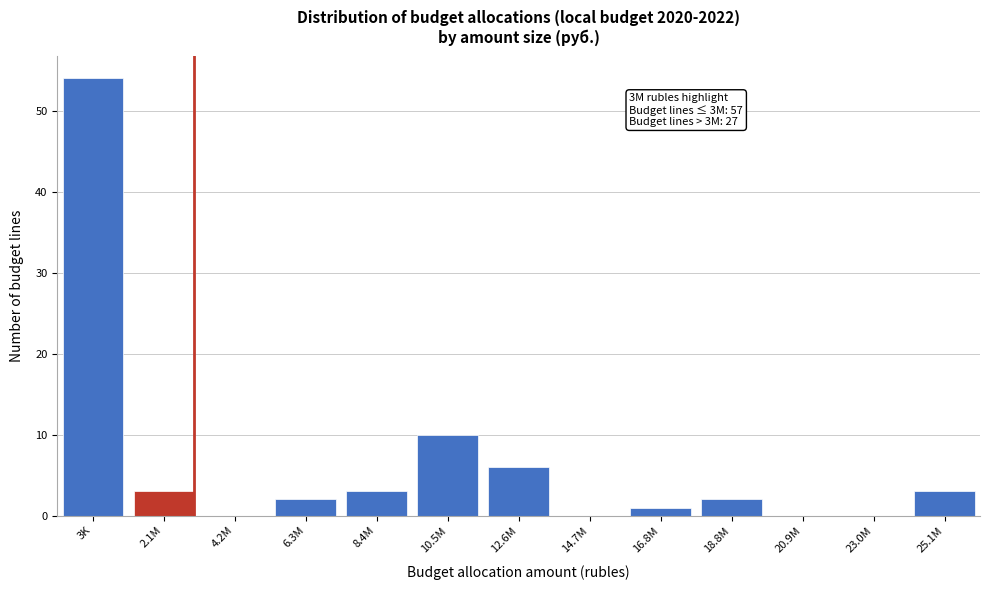

Reading left to right, transcribe all the data shown in this chart.

3K=54	2.1M=3	4.2M=0	6.3M=2	8.4M=3	10.5M=10	12.6M=6	14.7M=0	16.8M=1	18.8M=2	20.9M=0	23.0M=0	25.1M=3